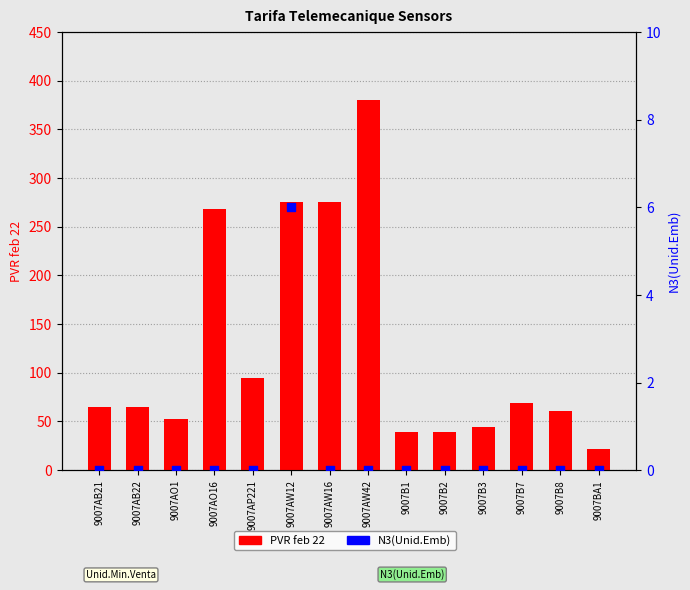

Is the value of PVR feb 22 at 9007AW42 greater than the value of N3(Unid.Emb) at 9007B7?

Yes